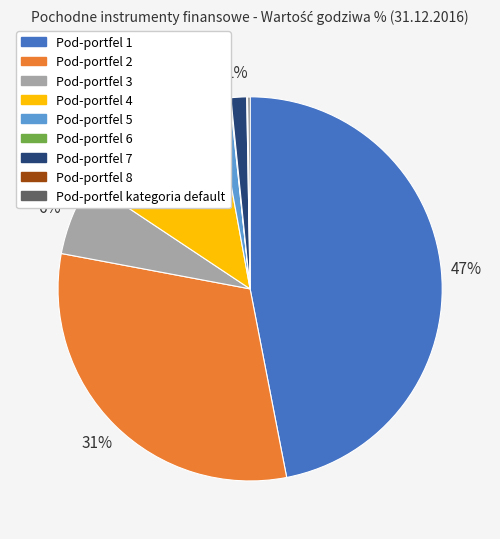

Is there a majority slice in this chart?

No